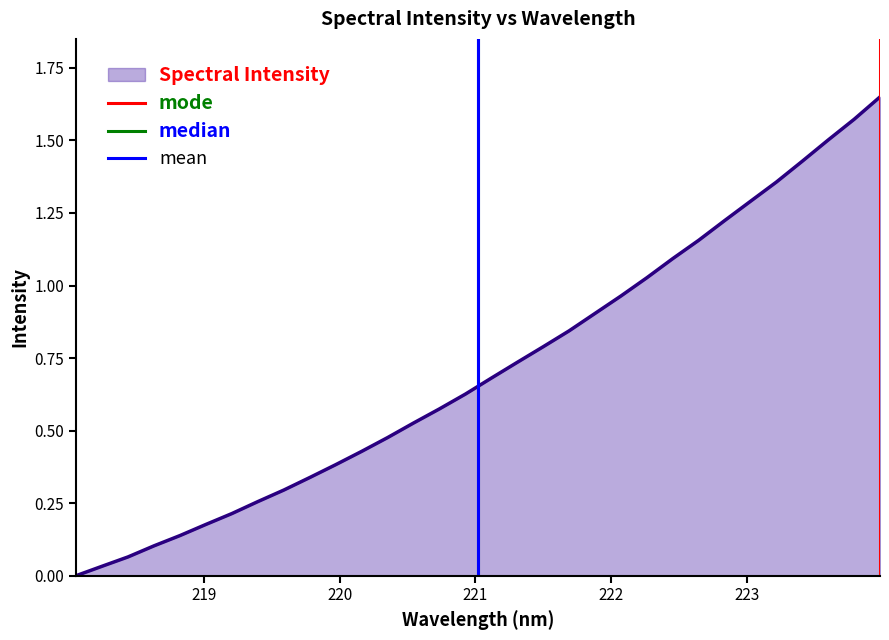

Is the value of mode at 218 greater than the value of median at 218?

No